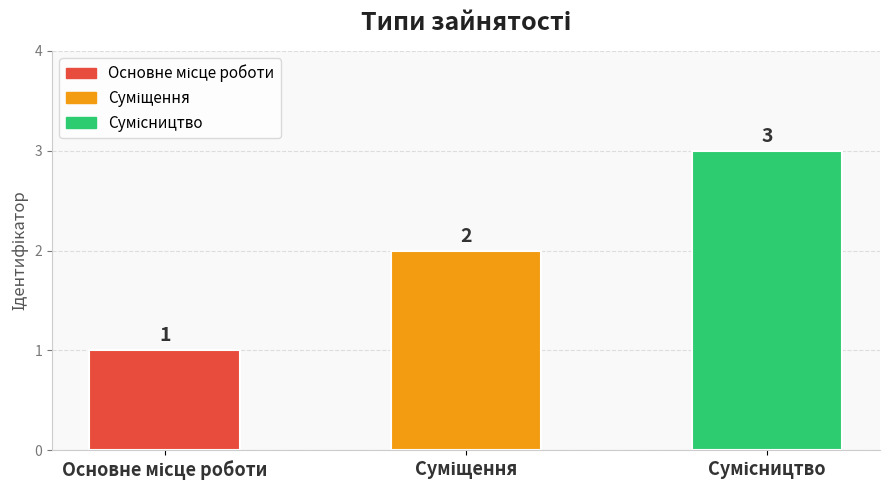

What is the value of the 1st bar from the left?

1